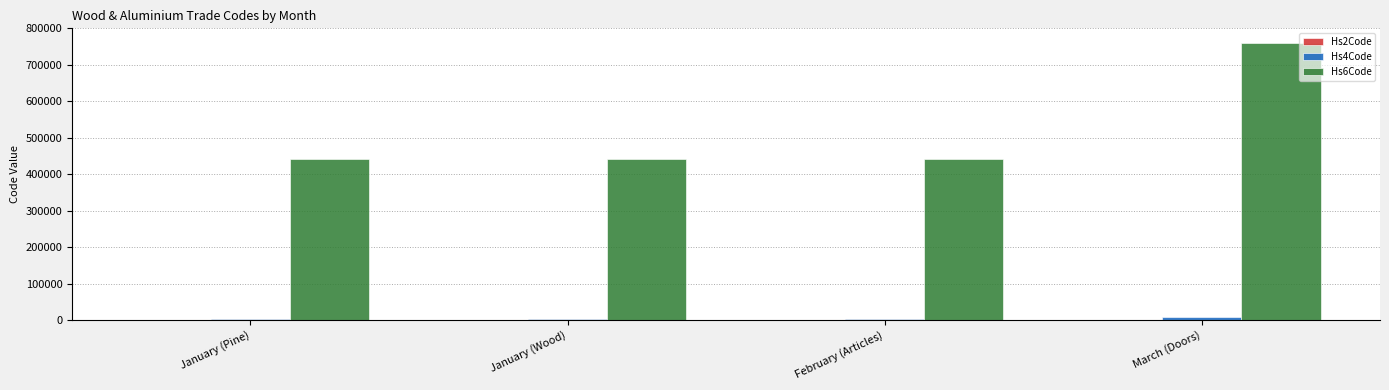

Is it true that Hs6Code equals 632606 at February (Articles)?

False